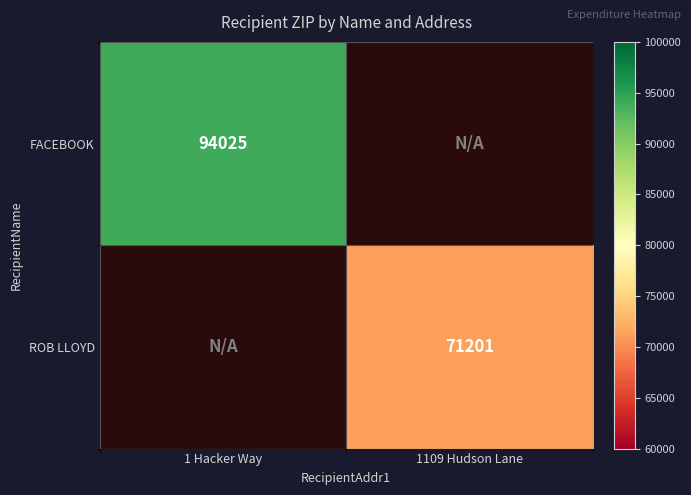

True or false: FACEBOOK has a value of 129045 at 1 Hacker Way.

False